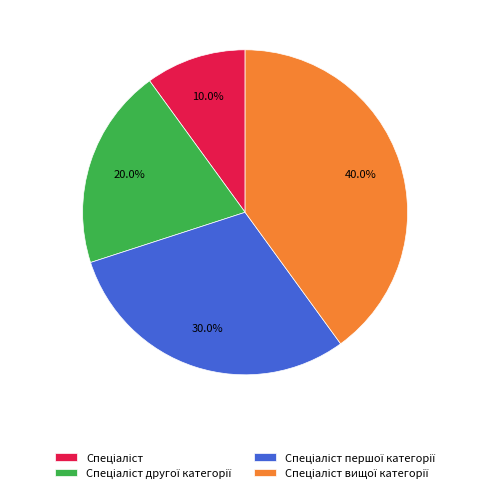

Is there any slice that represents more than half of the pie?

No